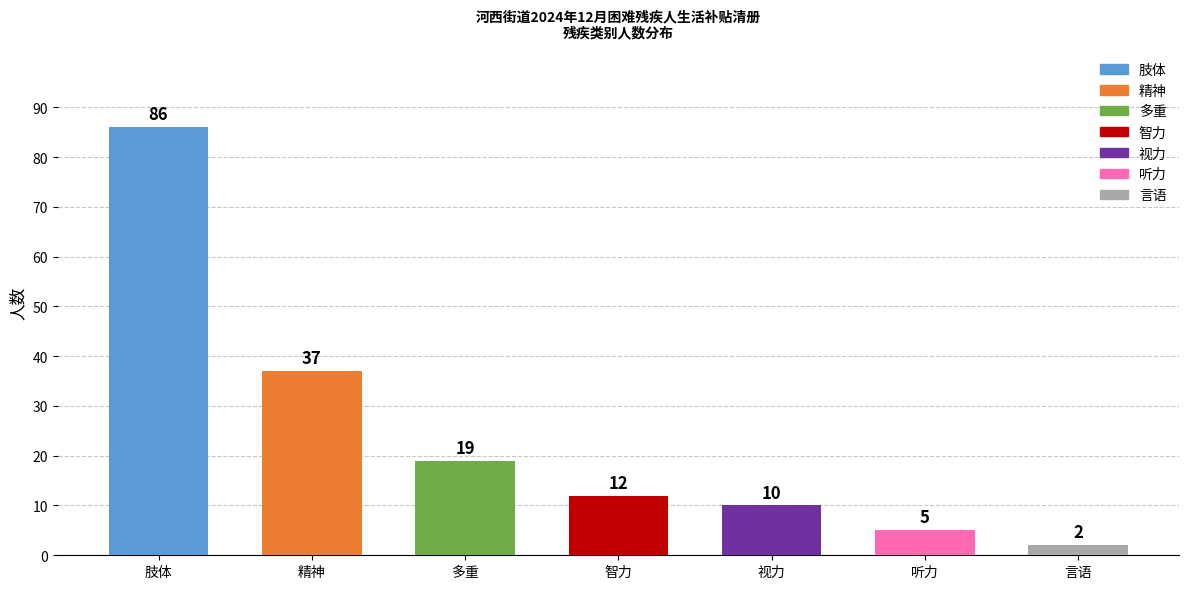

What is the value of the 3rd bar from the left?

19